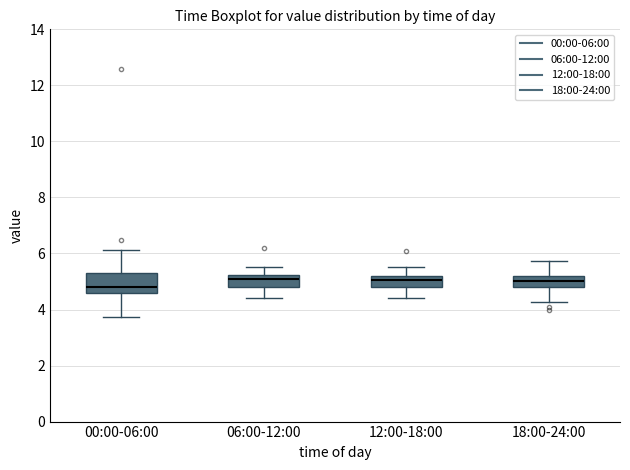

Where does the median line of the box for 18:00-24:00 sit on the y-axis? The values are not printed on the chart, so give them approximately, as read against the axis.

5.0